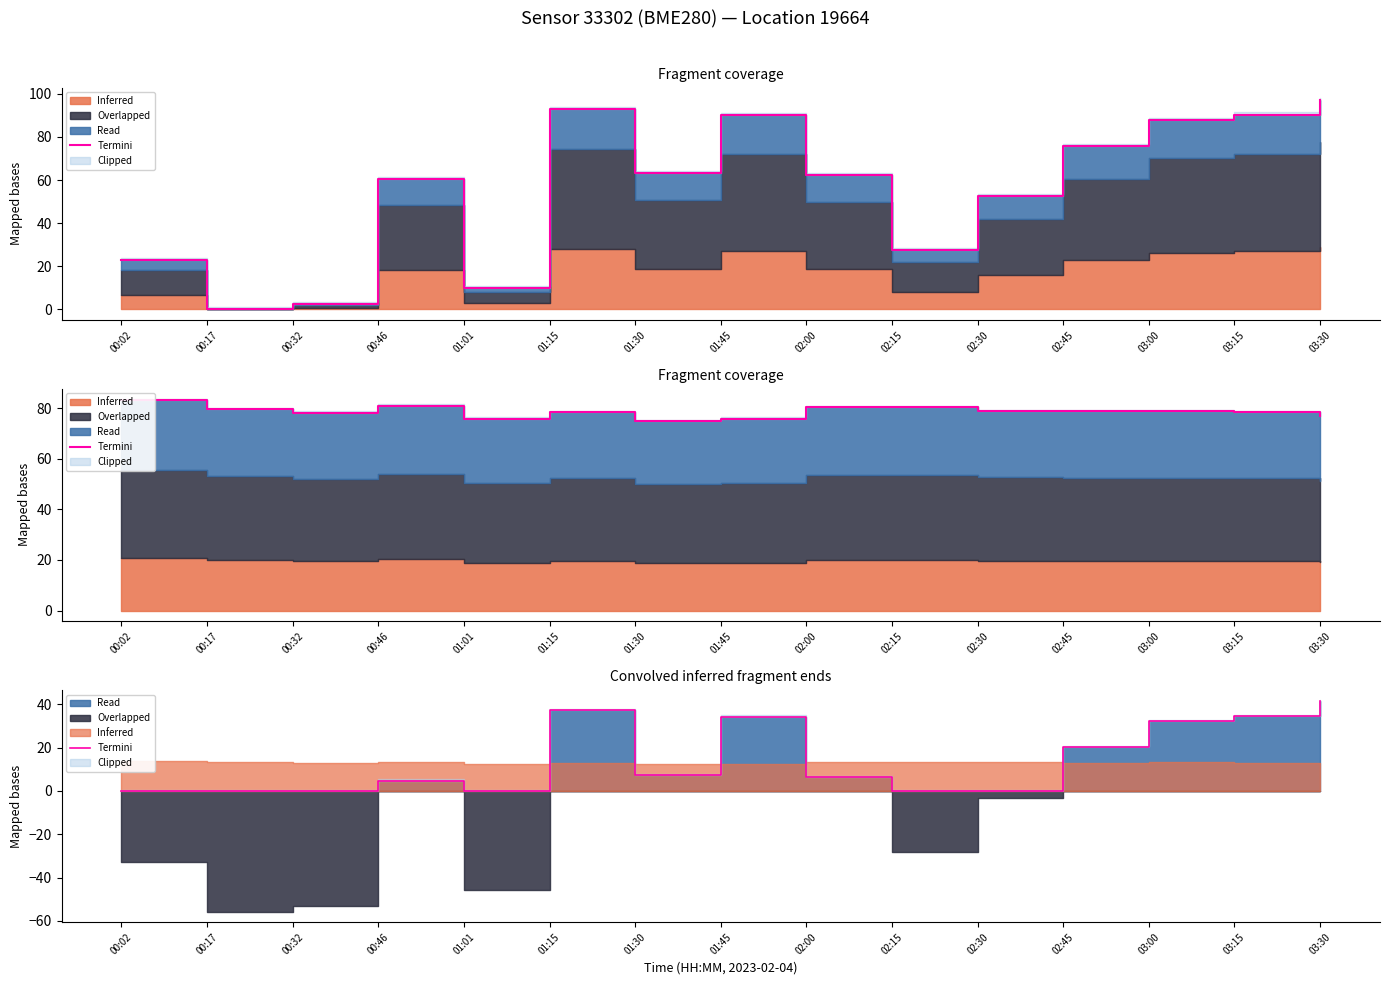

How many positive values are there?

9